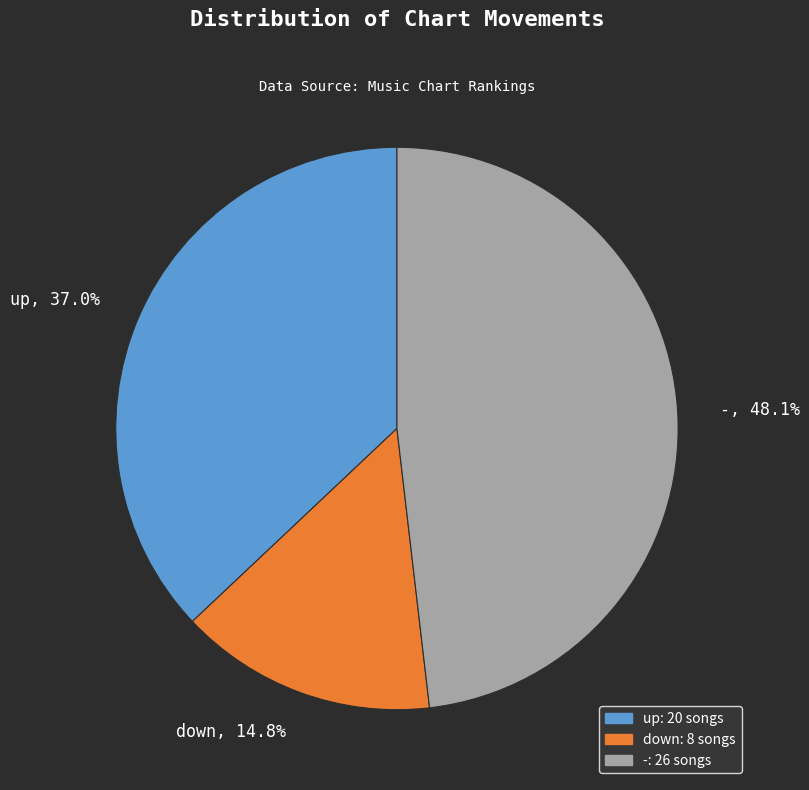

The down slice represents 1% of the pie. True or false?

False